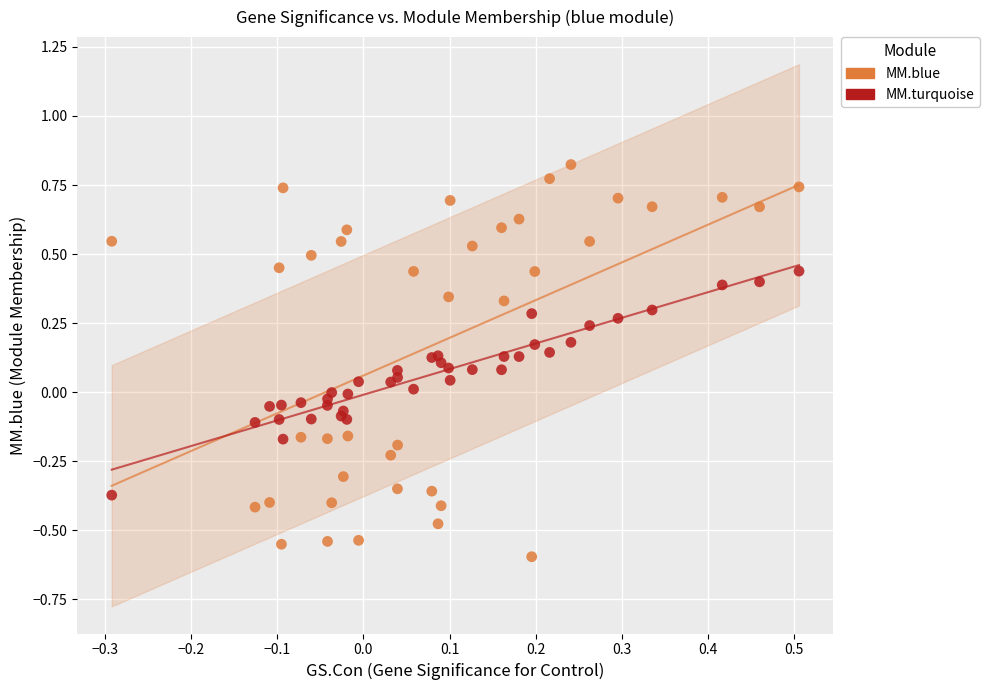

Which series contains the highest Y value?

MM.blue